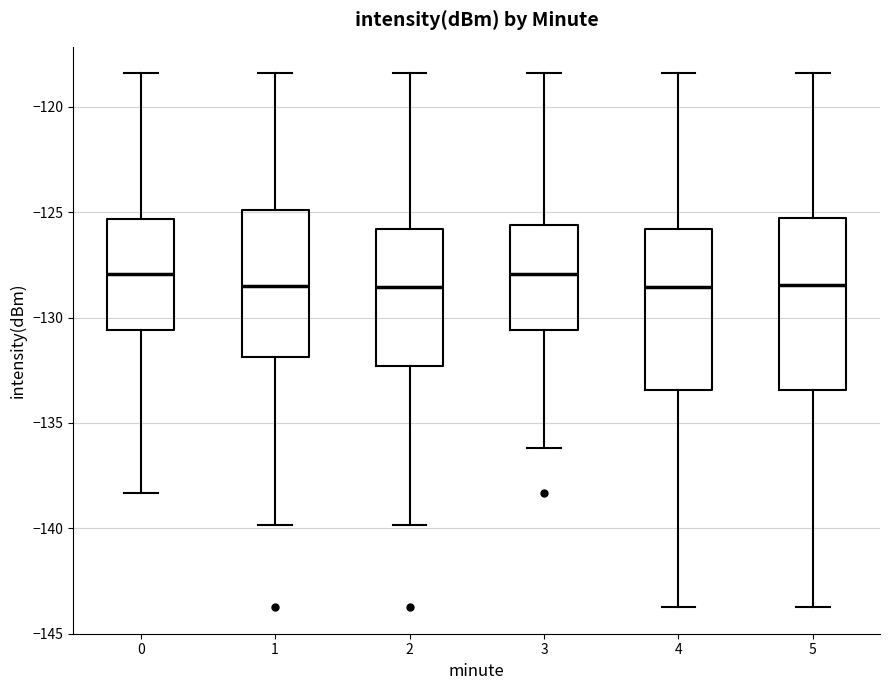

Where is the upper edge of the box at x = 5 on the y-axis? The values are not printed on the chart, so give them approximately, as read against the axis.

-125.5